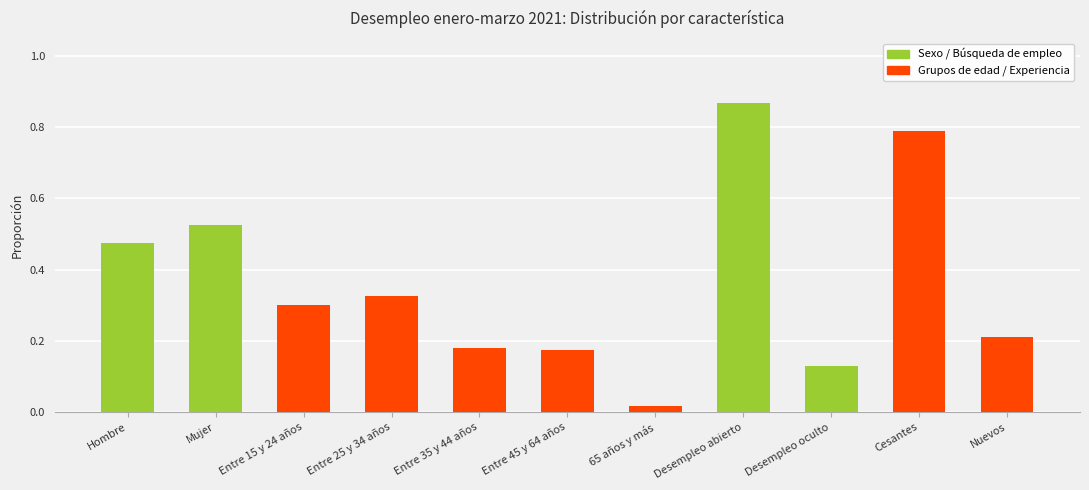

What is the approximate value at Entre 15 y 24 años?

0.3